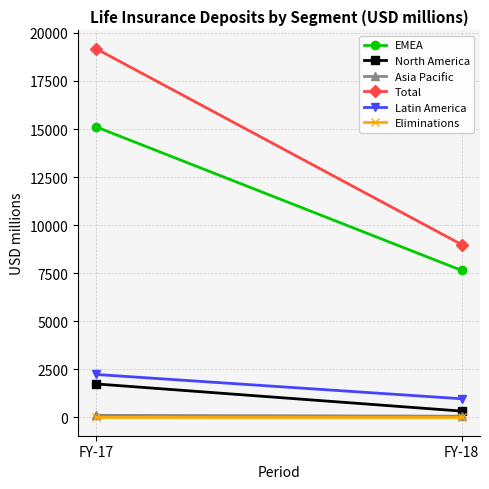

What is the average value of the Latin America series?

1596.1